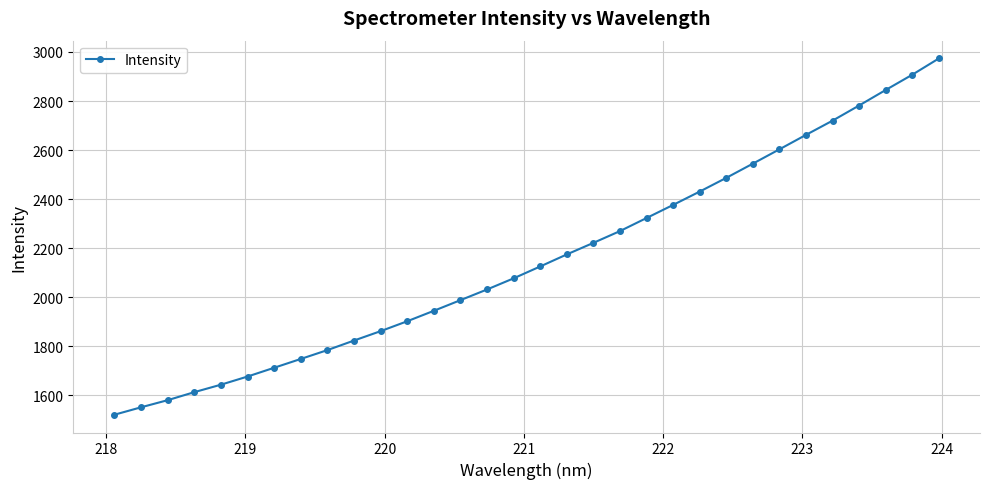

What is the maximum value shown in the chart?

2973.5